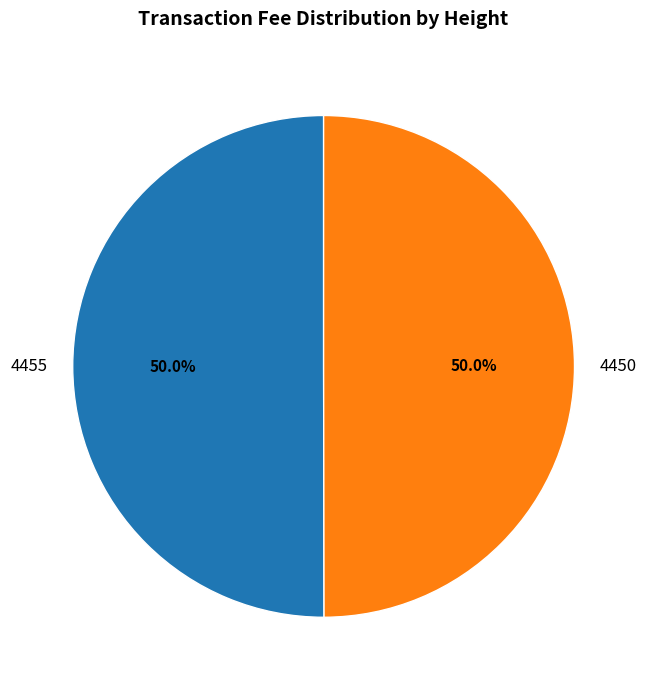

What is the ratio of the value at 4450 to the value at 4455?

1.0